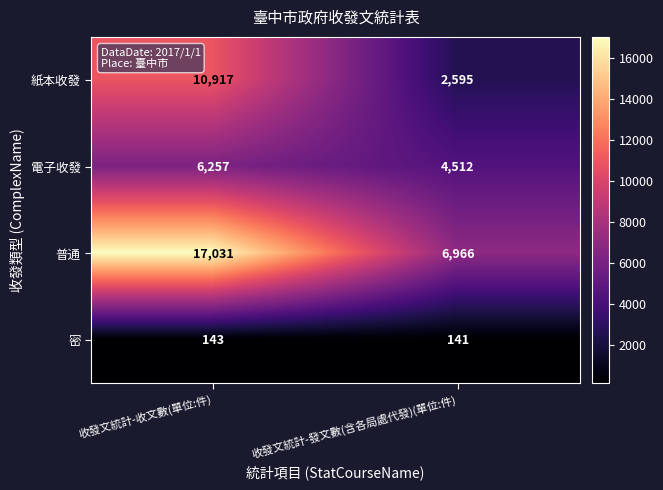

Count the number of categories in the chart.

2